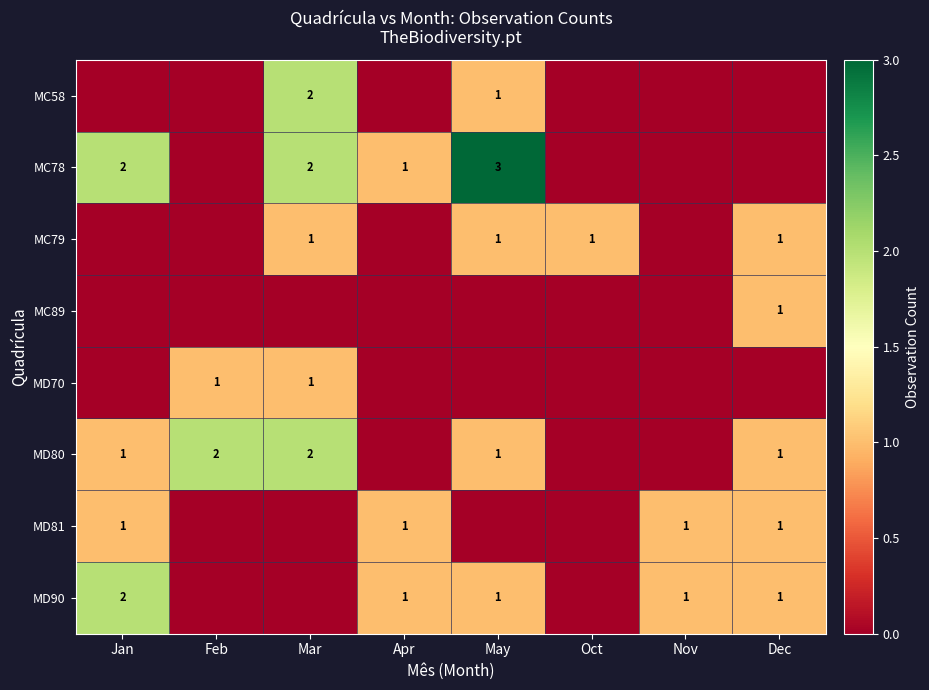

The MD80 series shows 0 at Jan. True or false?

False